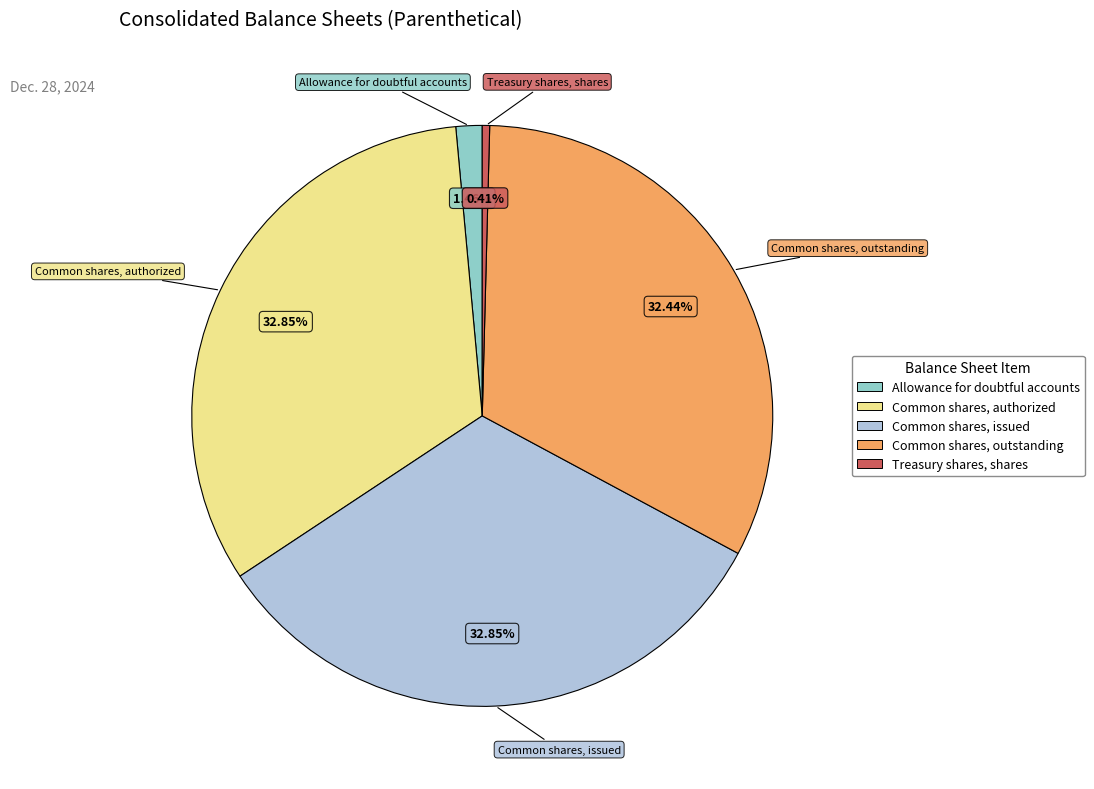

The Allowance for doubtful accounts slice represents 1% of the pie. True or false?

True